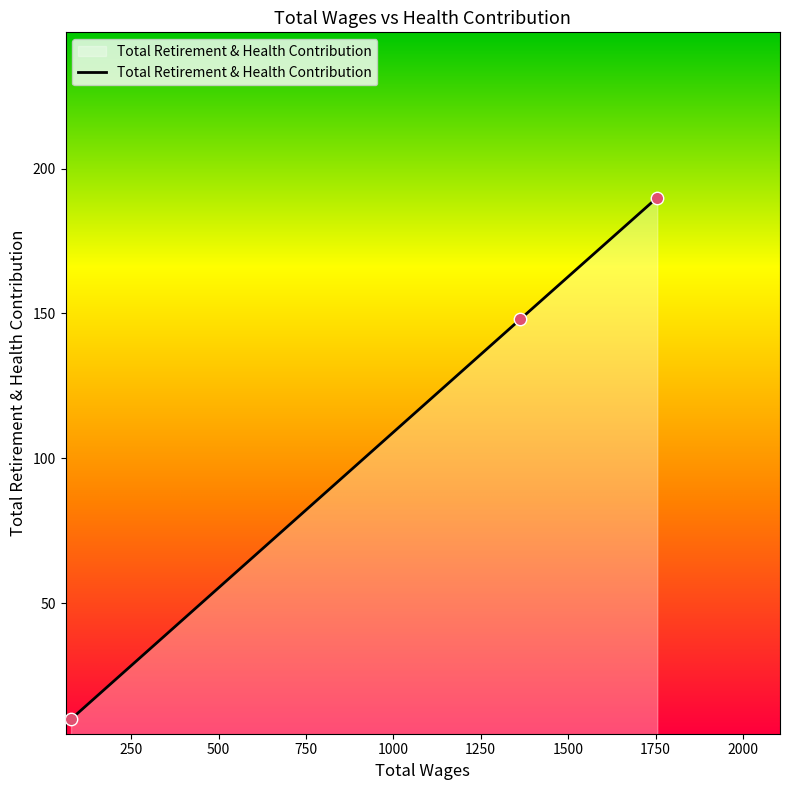

What is the greatest value displayed?

190